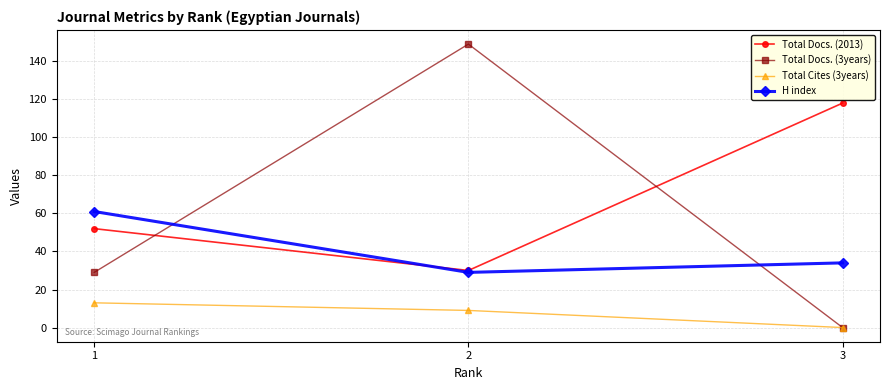

List the labels in order of Total Docs. (3years) value, smallest first.

3, 1, 2